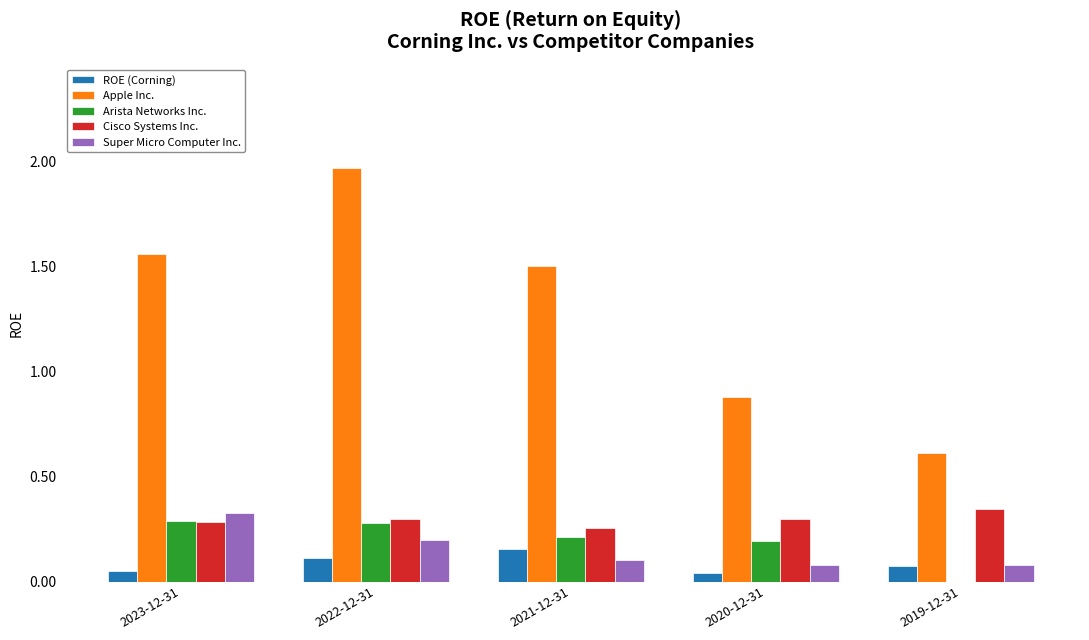

Are the bars horizontal?

No